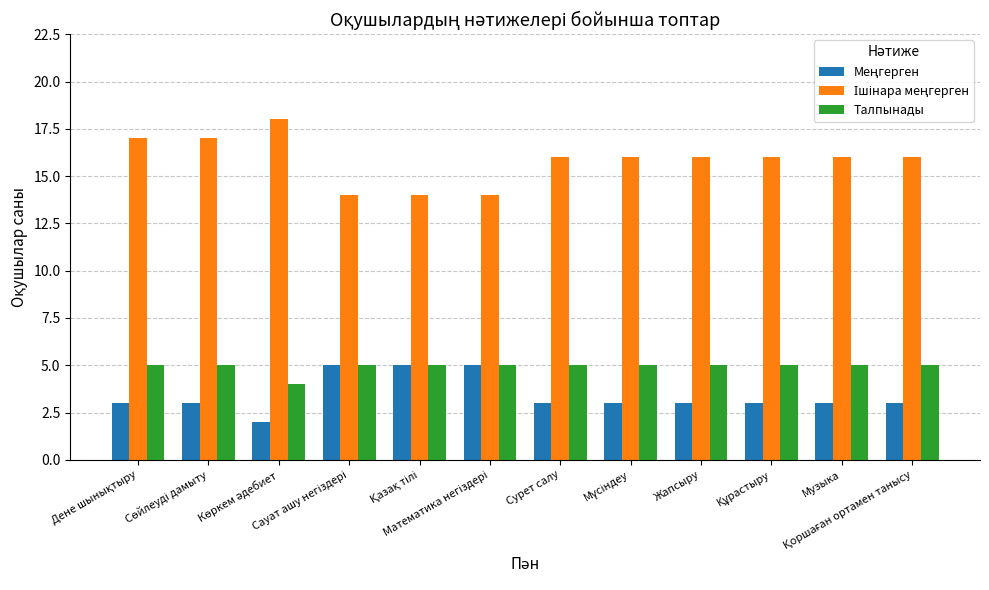

What is the sum of all Талпынады values?

59